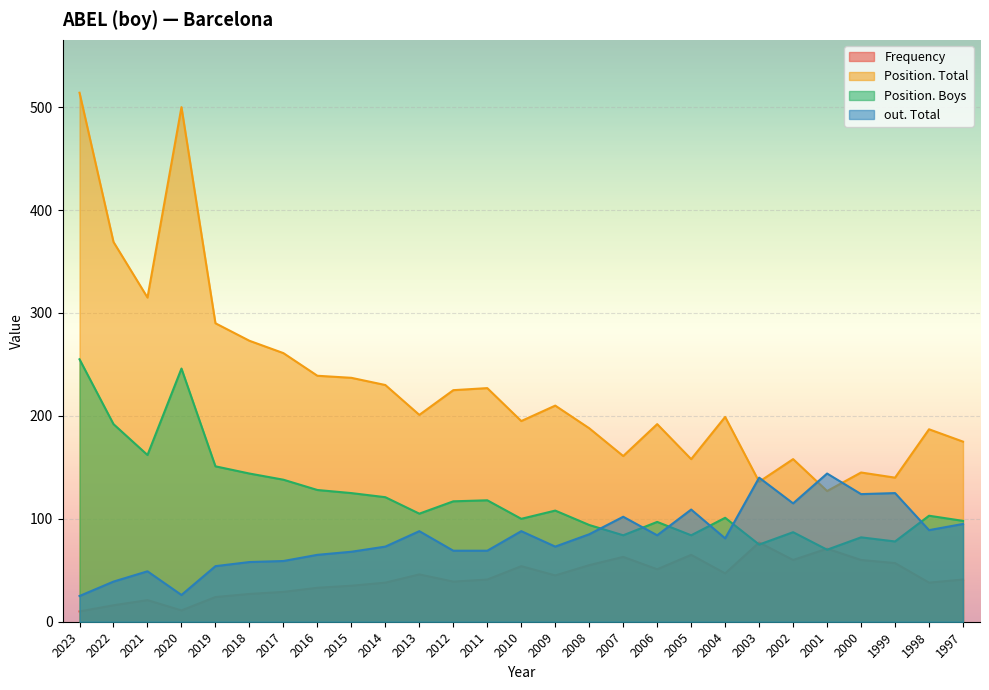

How many times do Position. Boys and out. Total cross each other?

6